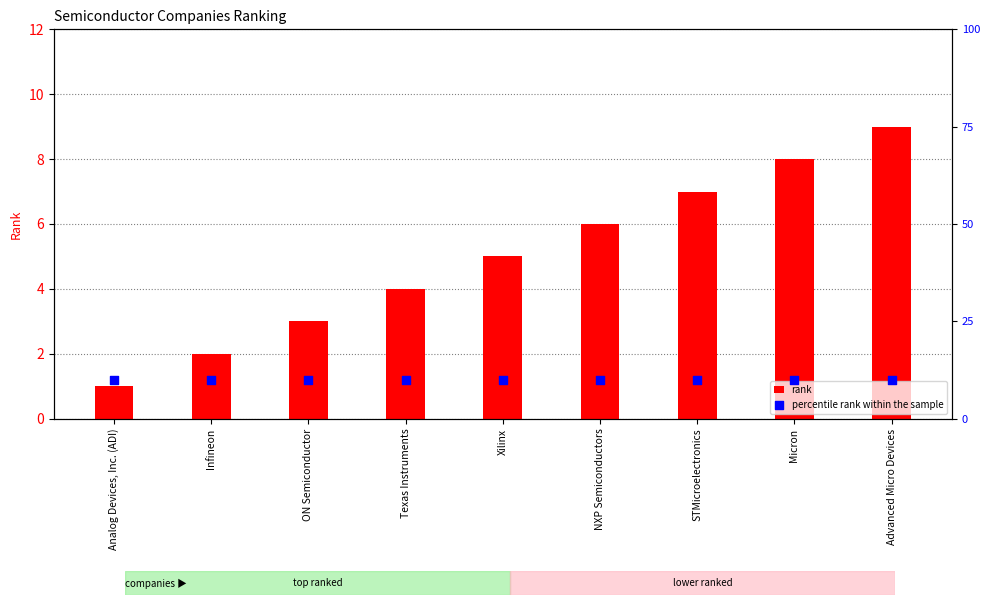

Is the value of percentile rank within the sample at Texas Instruments greater than the value of rank at Xilinx?

Yes